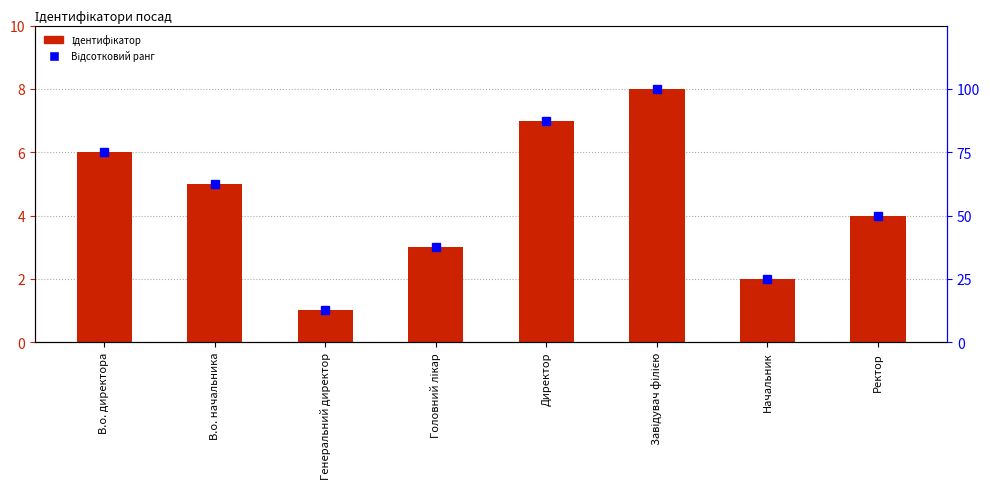

What is the difference between the maximum and minimum values in the Ідентифікатор series?

7.0